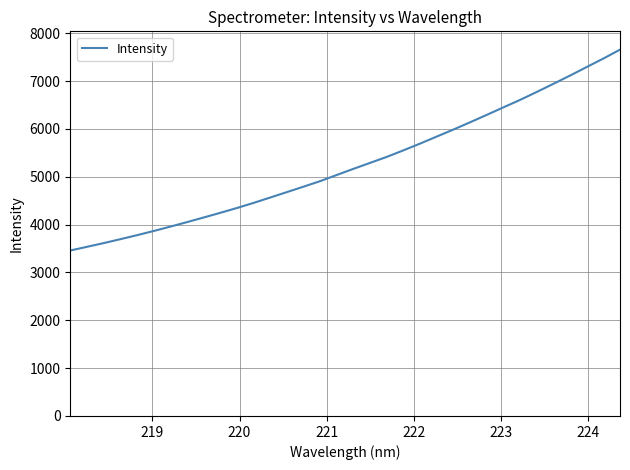

What is the maximum value shown in the chart?

7655.9